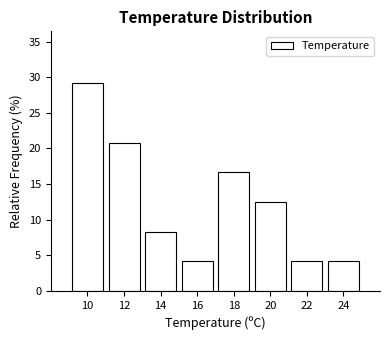

Reading left to right, list every bar in this chart as the range it spans on the x-axis followed by its height. The values are not printed on the chart, so give them approximately, as read against the axis.

9 to 11: 29.0
11 to 13: 21.0
13 to 15: 8.5
15 to 17: 4.0
17 to 19: 16.5
19 to 21: 12.5
21 to 23: 4.0
23 to 25: 4.0